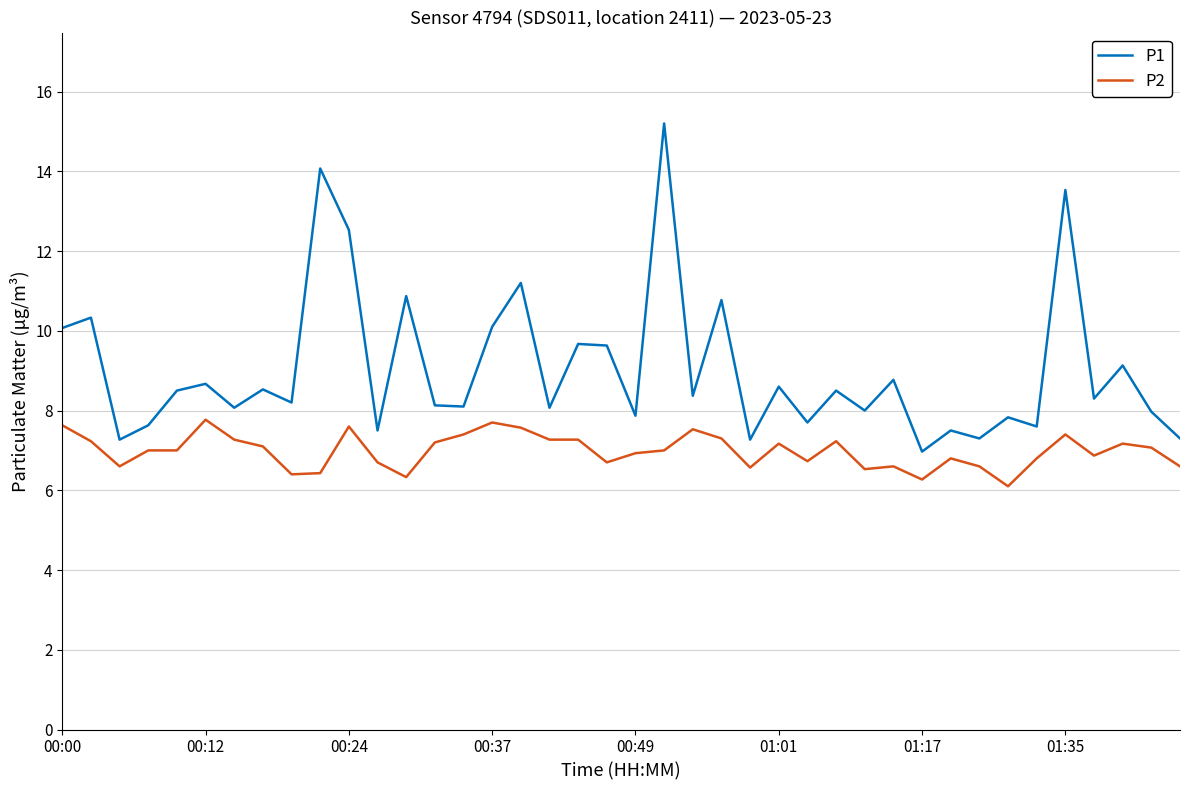

Does the chart have visible grid lines?

Yes